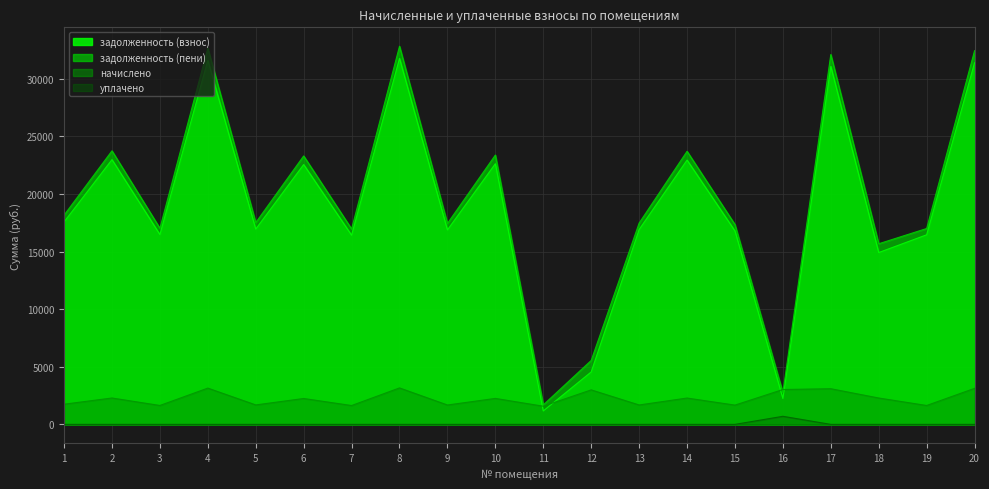

Where is the first local maximum for начислено?

2